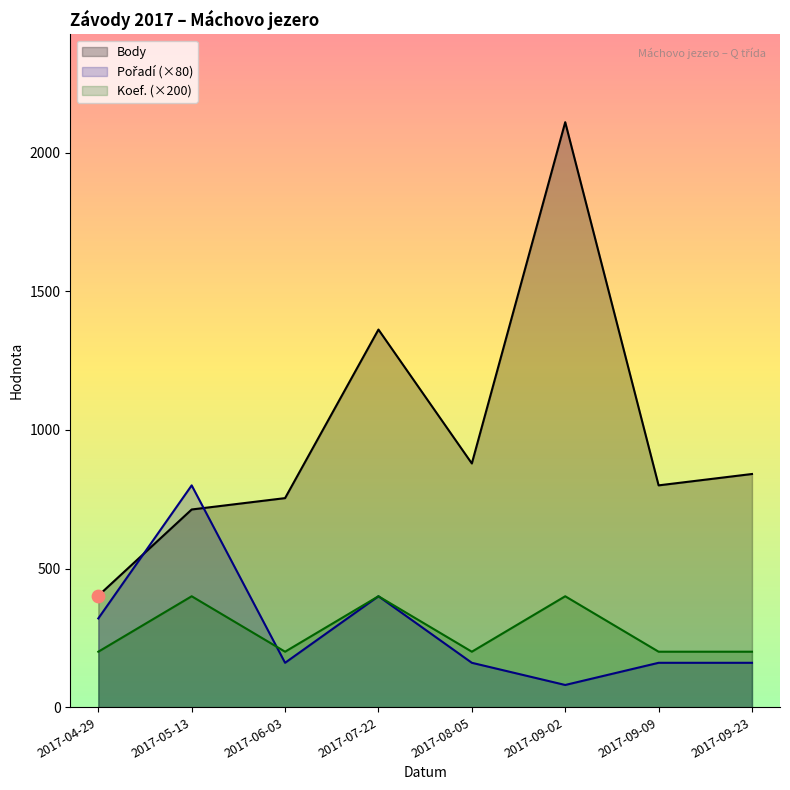

At which category is the sum across all series the highest?

2017-09-02